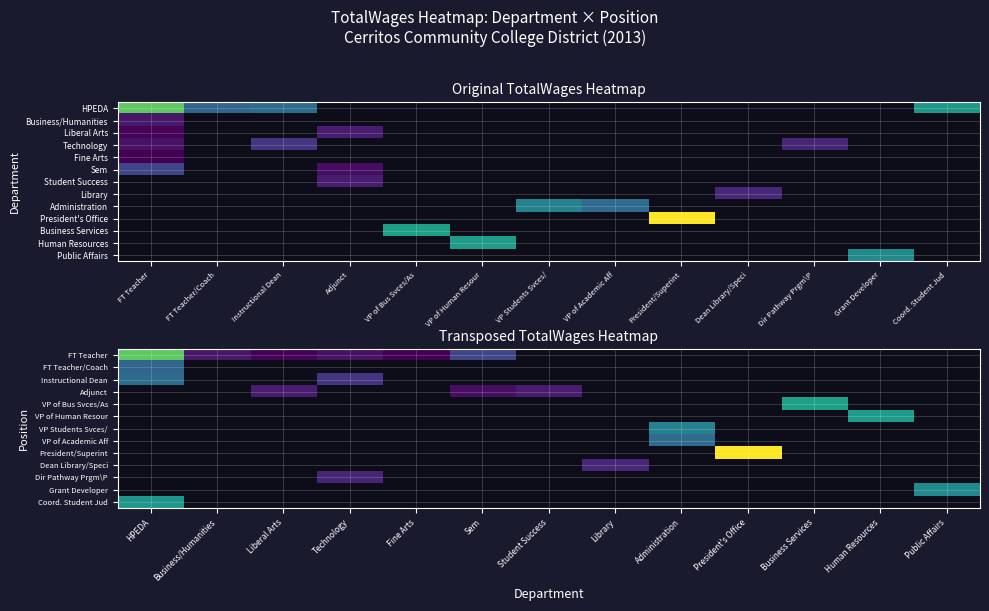

What is the maximum value shown in the chart?

240107.0